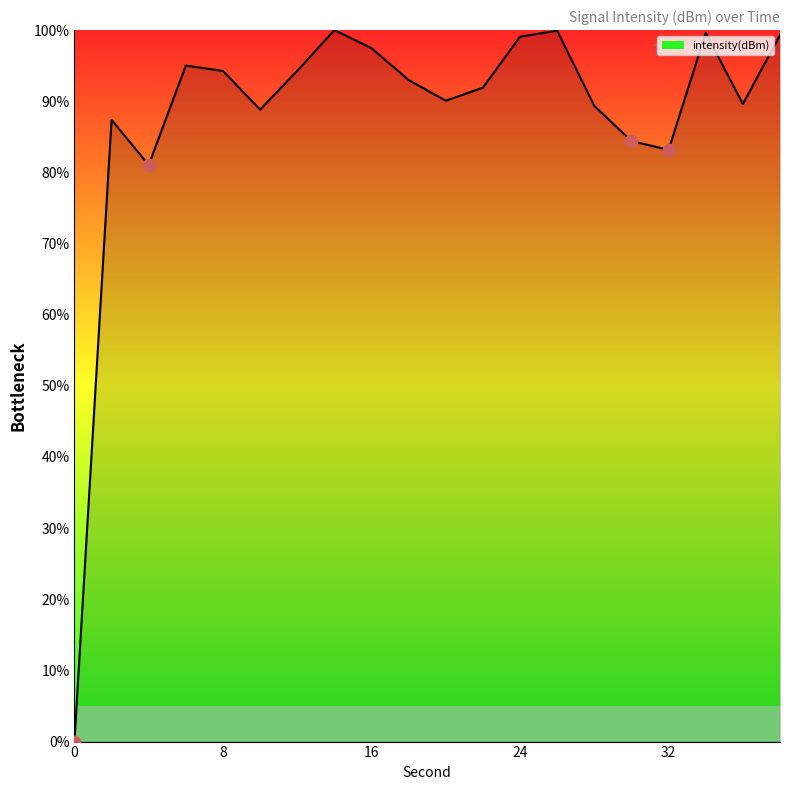

What is the difference between the maximum and minimum values?

100.0